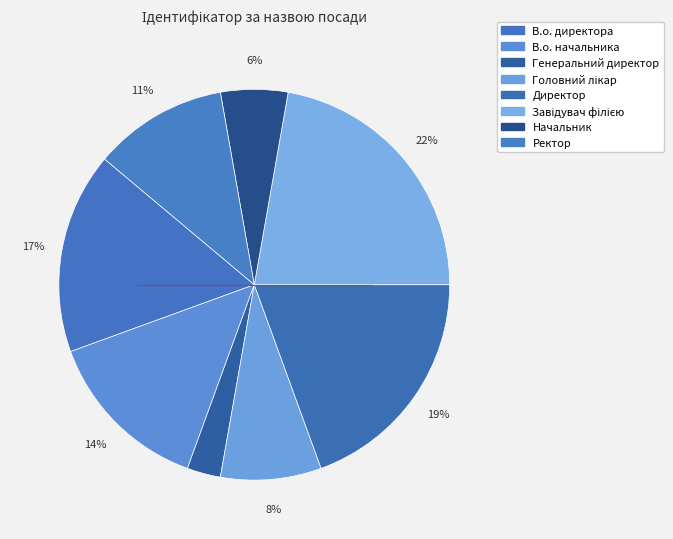

To the nearest percent, what is the average slice percentage?

12%